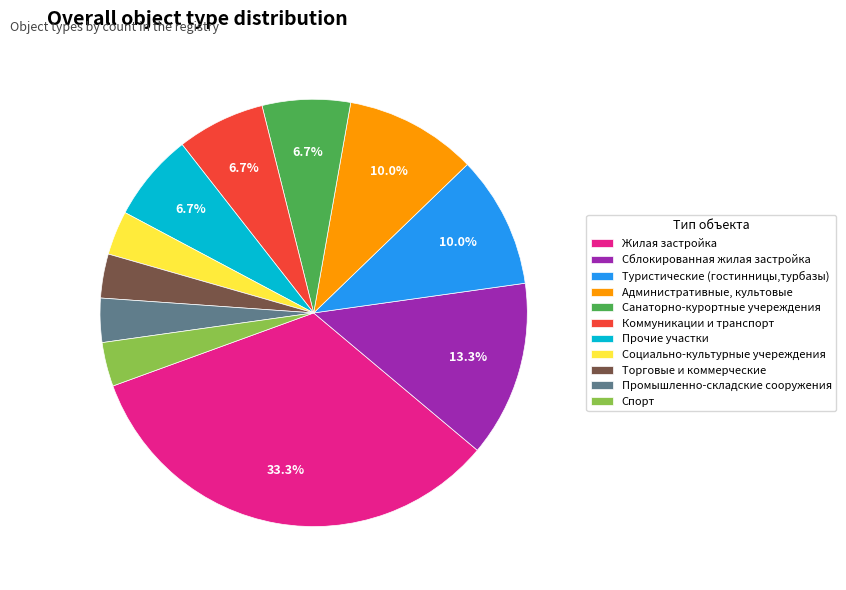

To the nearest percent, what percentage of the pie is Социально-культурные учереждения?

3%